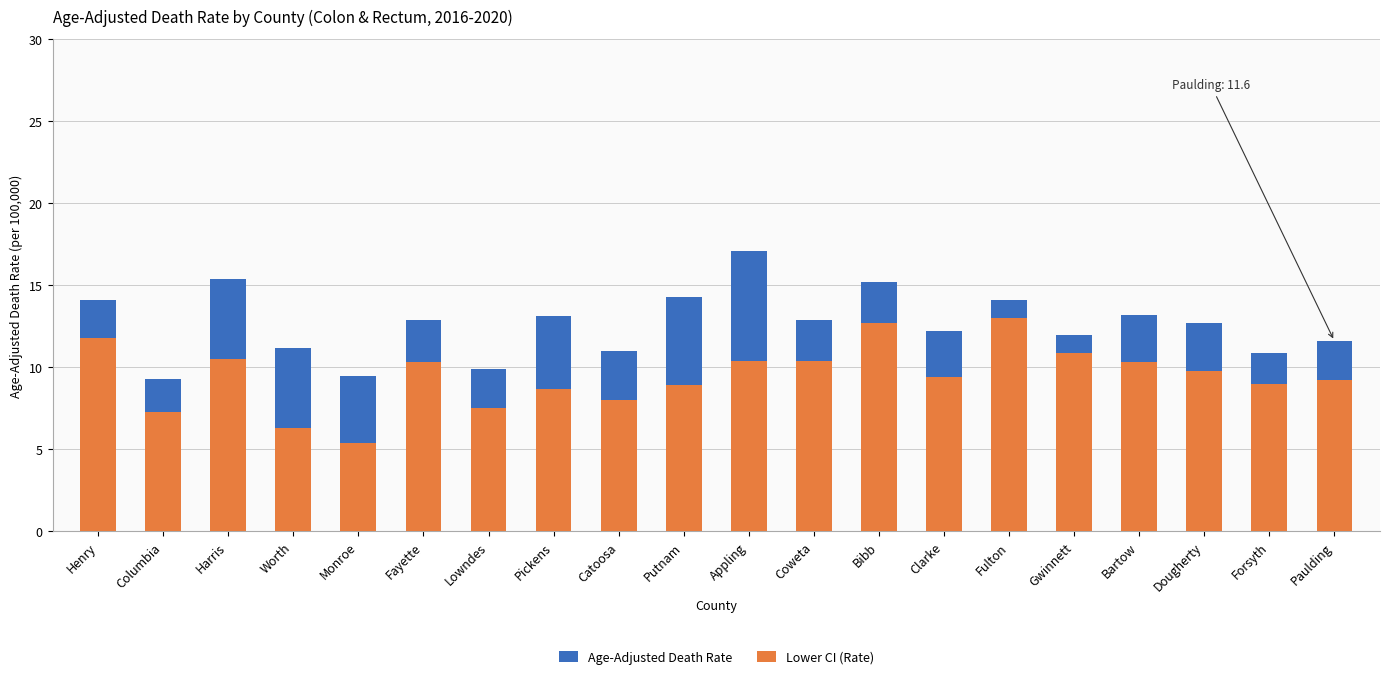

Reading left to right, list all the values displayed in this chart.

Age-Adjusted Death Rate: 14.1	9.3	15.4	11.2	9.5	12.9	9.9	13.1	11.0	14.3	17.1	12.9	15.2	12.2	14.1	12.0	13.2	12.7	10.9	11.6
Lower CI (Rate): 11.8	7.3	10.5	6.3	5.4	10.3	7.5	8.7	8.0	8.9	10.4	10.4	12.7	9.4	13.0	10.9	10.3	9.8	9.0	9.2